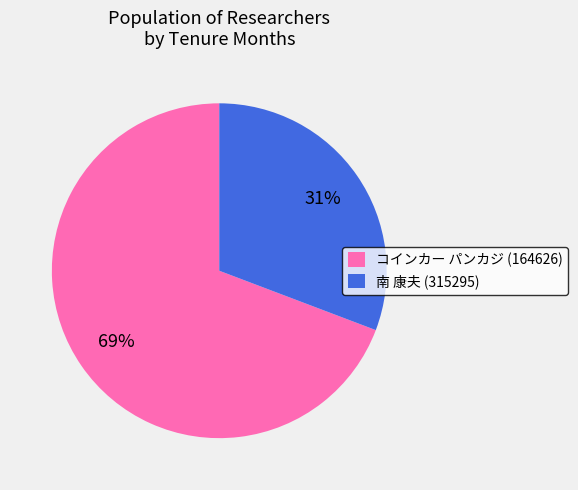

Is it true that コインカー パンカジ (164626) is 69% of the pie?

True